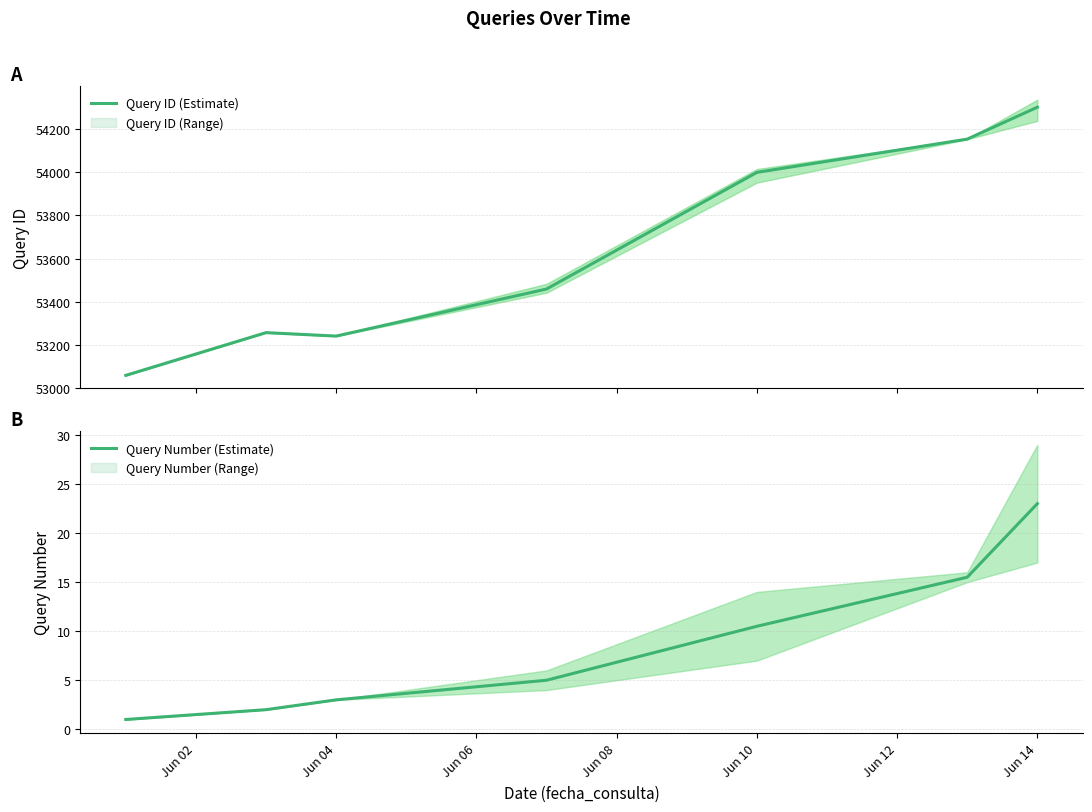

What is the maximum value for Query ID (Estimate)?

54301.3